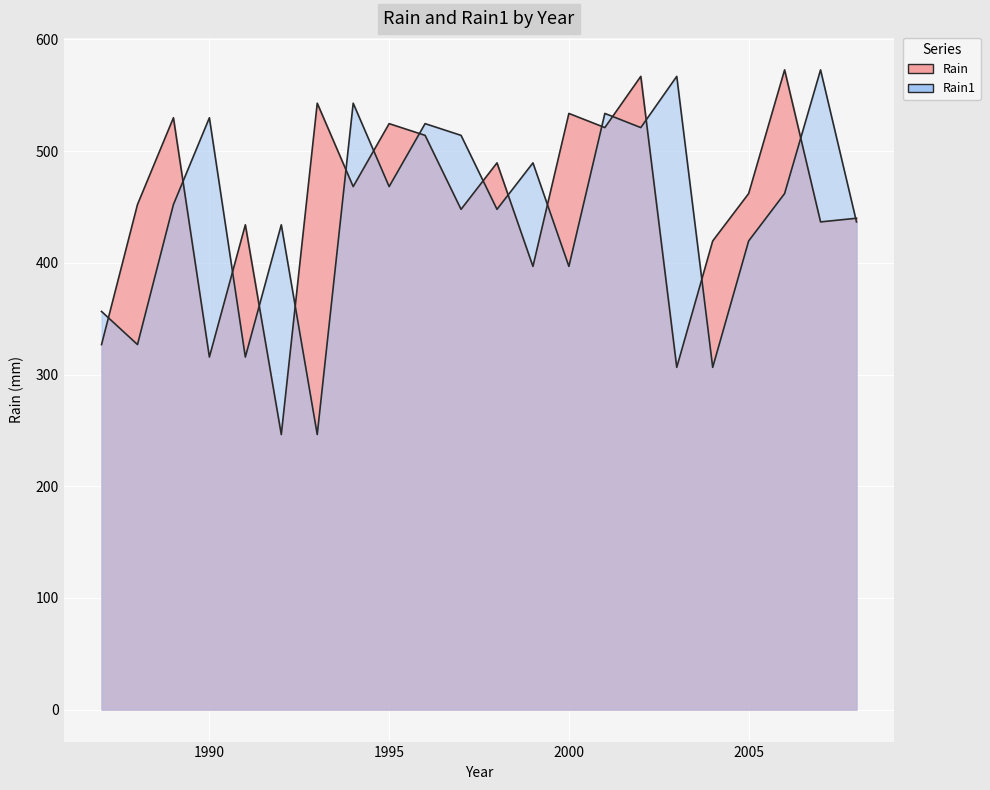

True or false: Rain1 and Rain intersect in this chart.

True